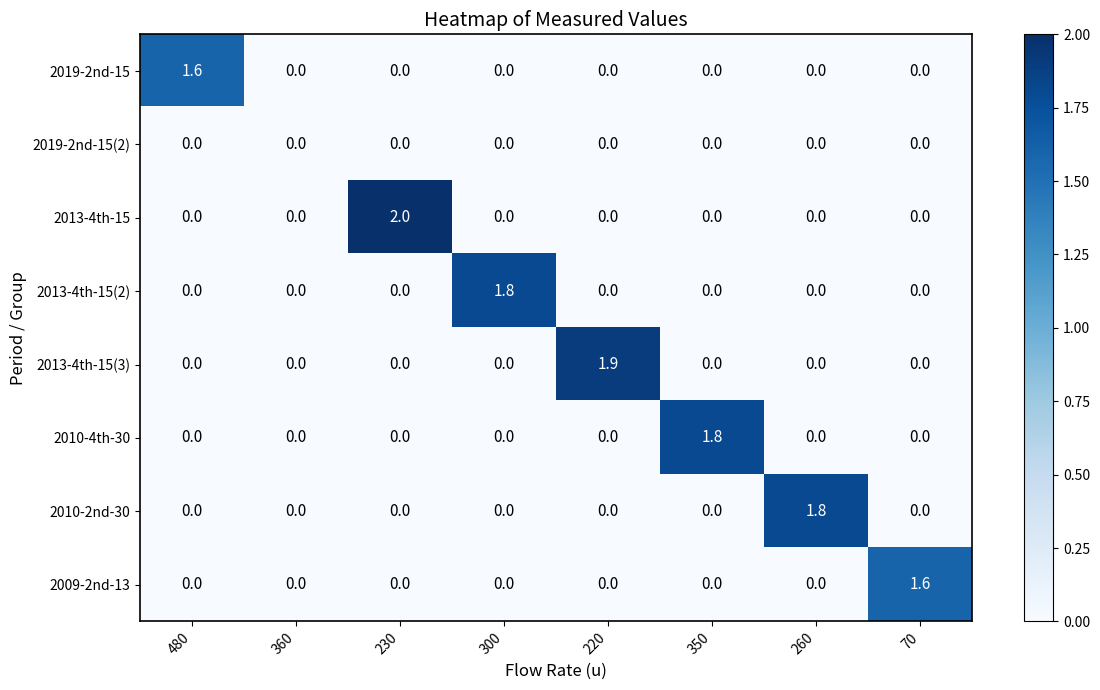

What is the difference between the highest and lowest values at 480?

1.6